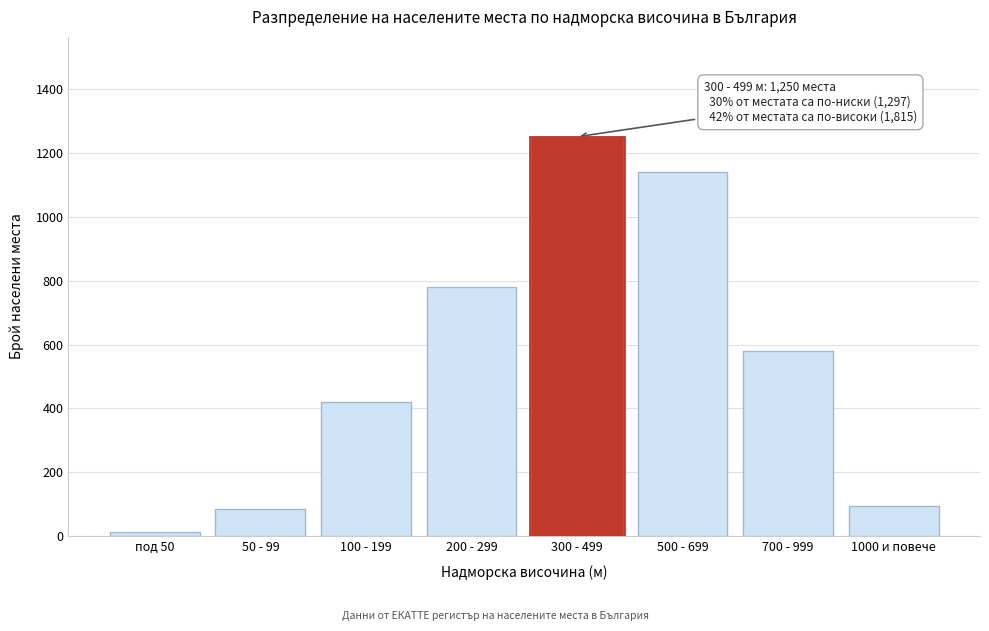

Reading left to right, transcribe all the data shown in this chart.

под 50=12	50 - 99=85	100 - 199=420	200 - 299=780	300 - 499=1250	500 - 699=1140	700 - 999=580	1000 и повече=95